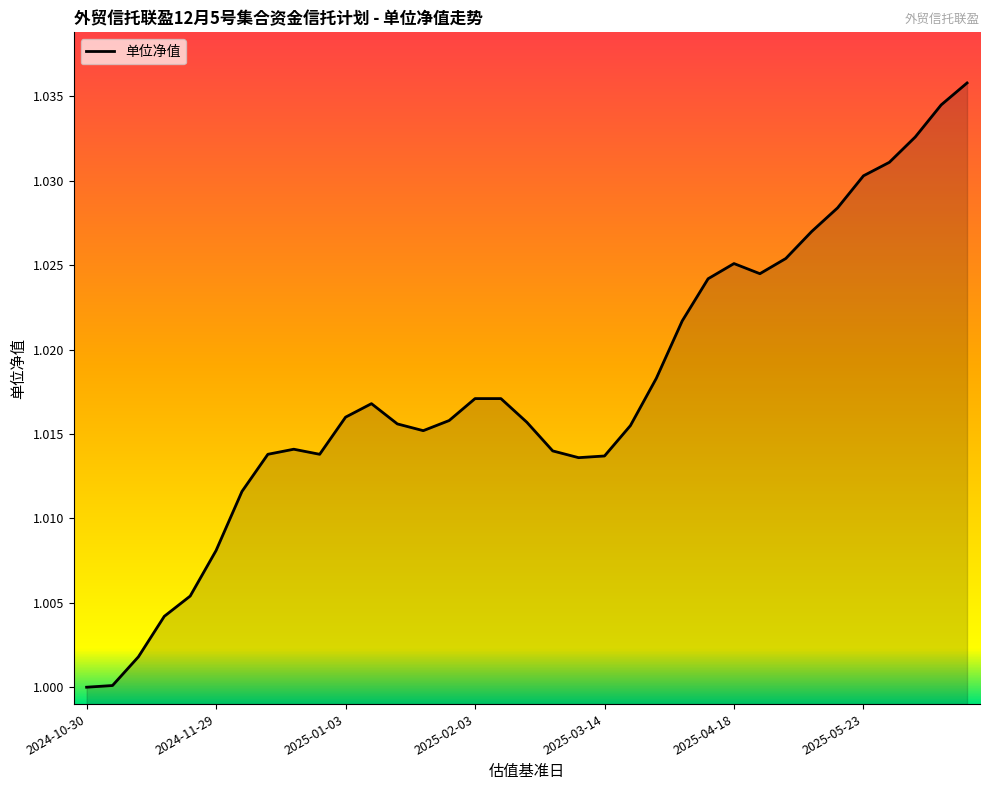

List the labels in order of value, largest first.

2025-06-20, 2025-06-13, 2025-06-06, 2025-05-30, 2025-05-23, 2025-05-16, 2025-05-09, 2025-04-30, 2025-04-18, 2025-04-25, 2025-04-11, 2025-04-03, 2025-03-28, 2025-02-03, 2025-02-14, 2025-01-10, 2025-01-03, 2025-01-27, 2025-02-21, 2025-01-17, 2025-03-21, 2025-01-24, 2024-12-20, 2025-02-28, 2024-12-13, 2024-12-31, 2025-03-14, 2025-03-07, 2024-12-06, 2024-11-29, 2024-11-22, 2024-11-15, 2024-11-08, 2024-11-01, 2024-10-30